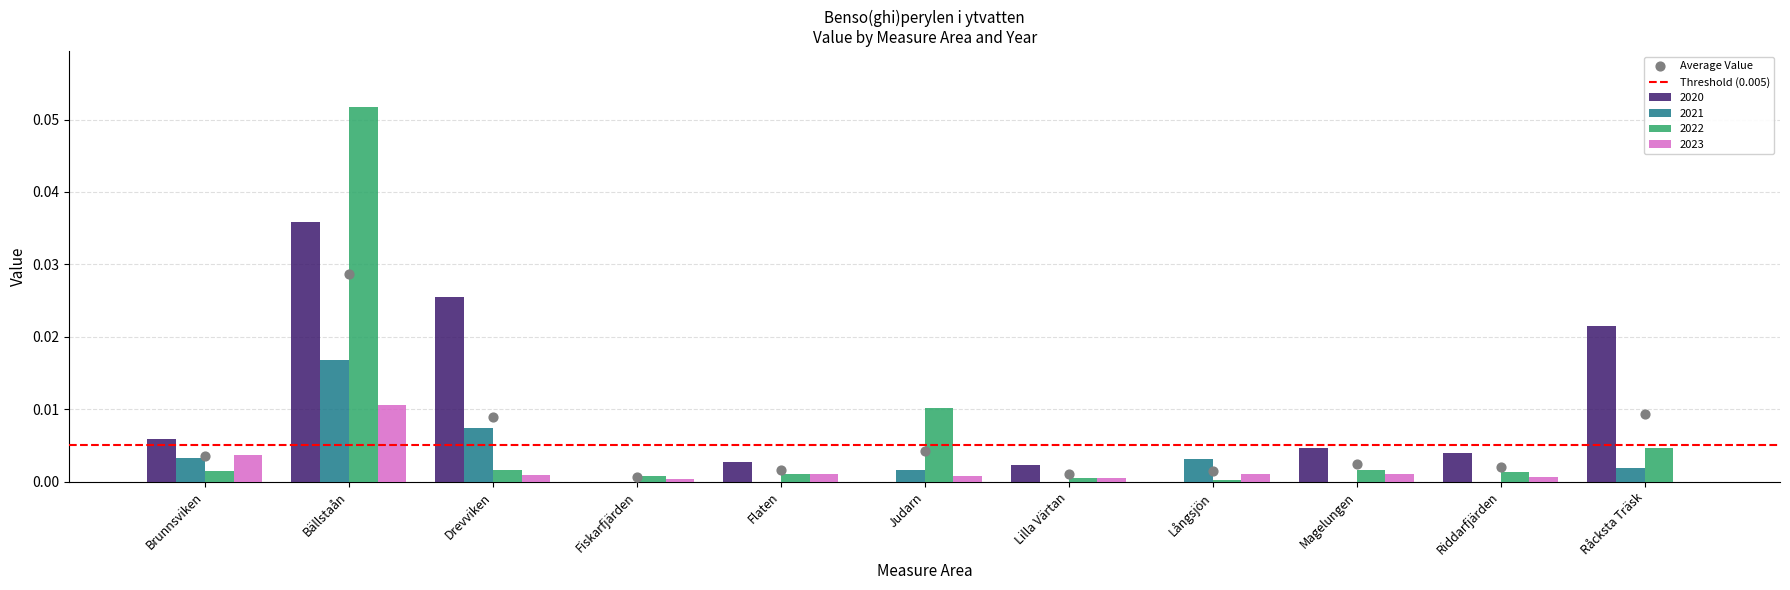

Which series has the largest total across all categories?

2020